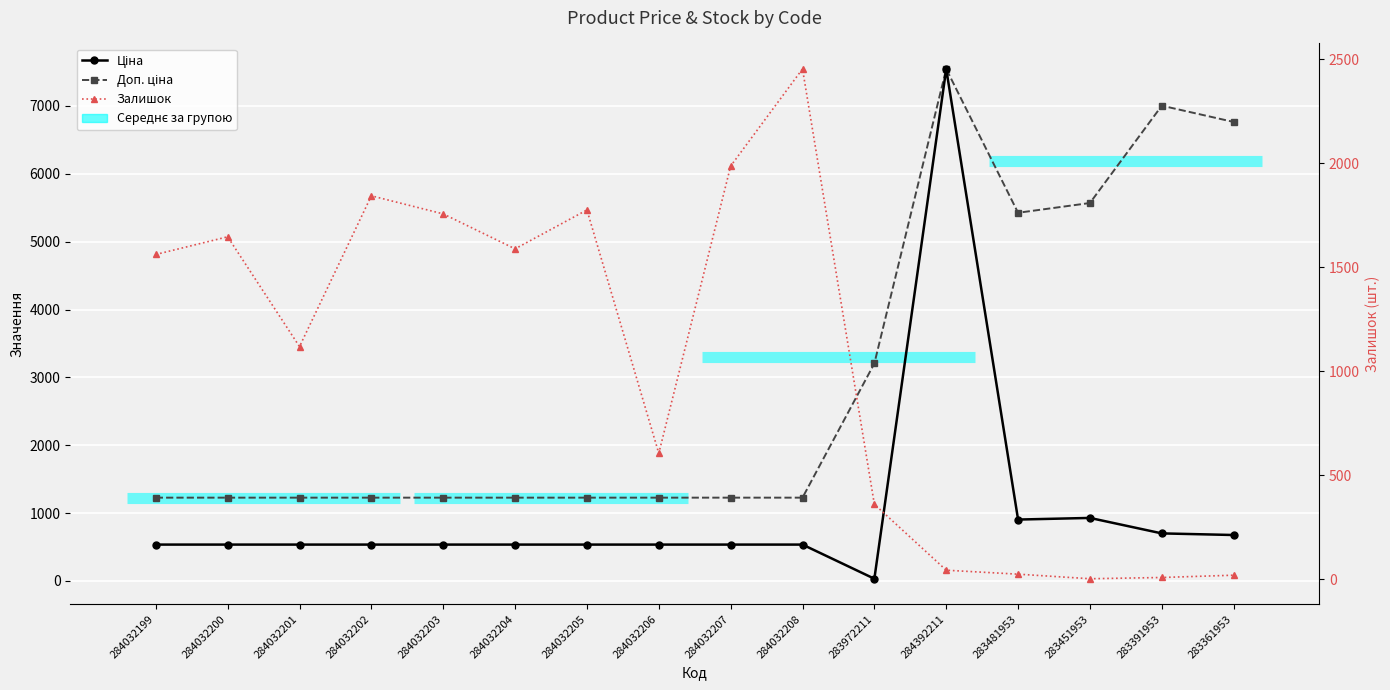

What is the total value across all series at 284032201?

2880.6